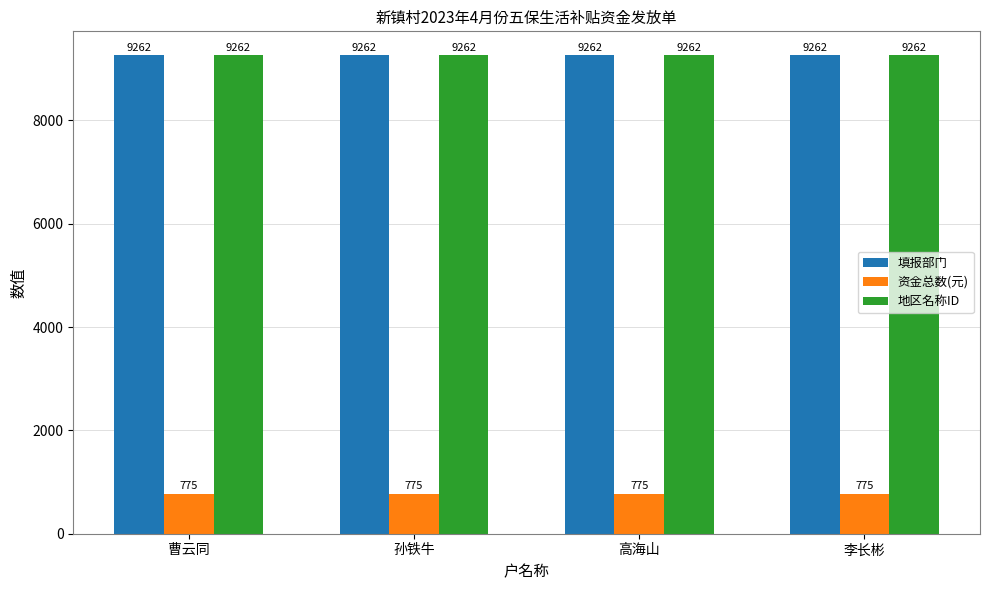

Is it true that 填报部门 equals 5649 at 高海山?

False